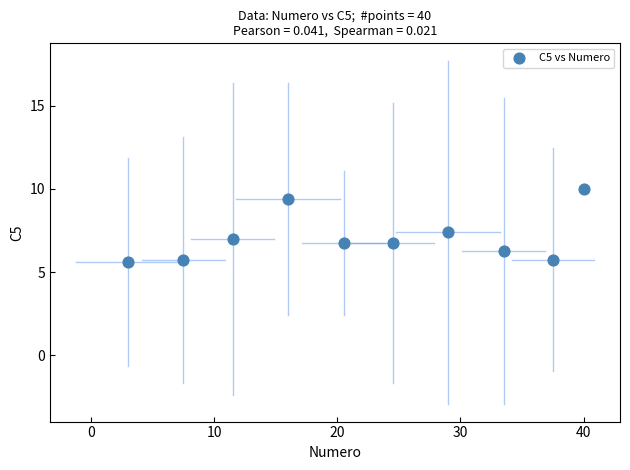

What is the range of Y values (max minus min)?

4.4